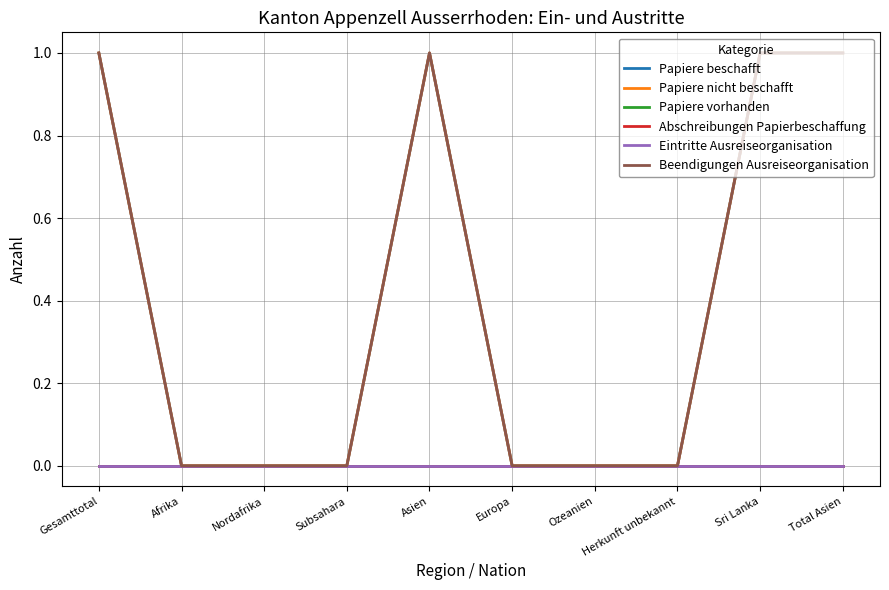

What is the sum of all Beendigungen Ausreiseorganisation values?

4